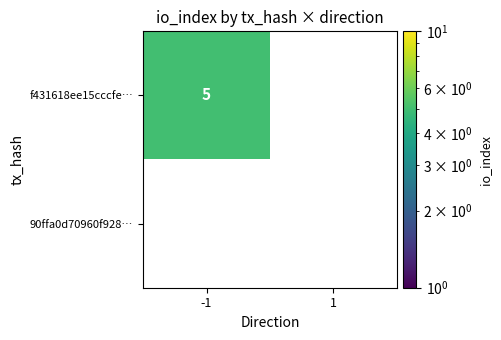

Rank the series by their maximum value, from lowest to highest.

90ffa0d70960f928384374fe0acf04ba0eecfd5, f431618ee15cccfe19aa7682600d78d105bd9b0